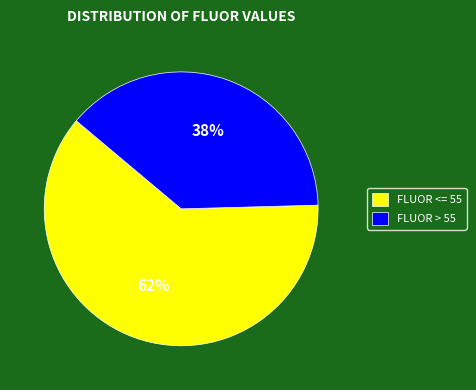

Is the sum of FLUOR <= 55 and FLUOR > 55 greater than half?

Yes